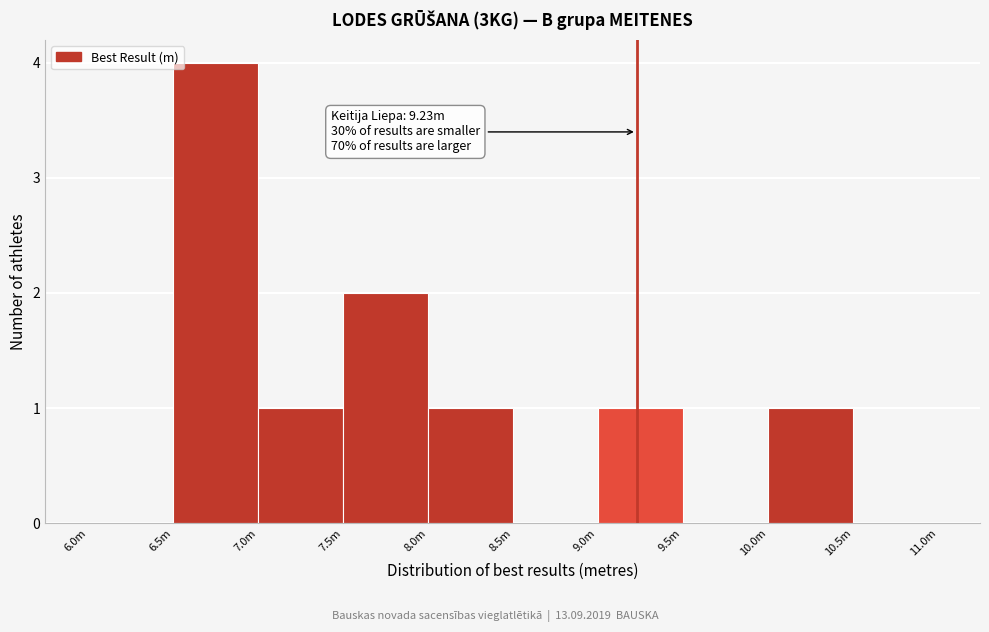

Reading left to right, list all the values displayed in this chart.

6.0m=0	6.5m=4	7.0m=1	7.5m=2	8.0m=1	8.5m=0	9.0m=1	9.5m=0	10.0m=1	10.5m=0